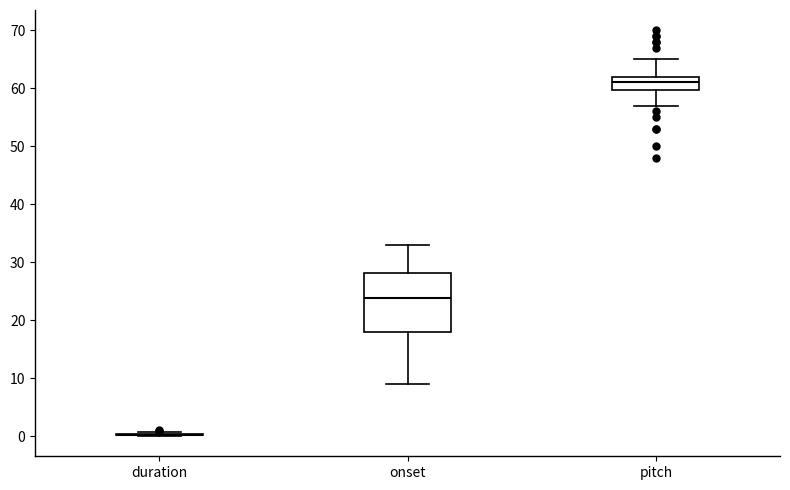

Reading left to right, transcribe this box plot: for each box, give where its median line is, the range the box spans, and where its two whiskers end, as read against the y-axis. The values are not printed on the chart, so give them approximately, as read against the axis.

duration: box collapsed to a line at 0, whiskers 0 to 1
onset: median 24, box 18 to 28, whiskers 9 to 33
pitch: median 61, box 60 to 62, whiskers 57 to 65